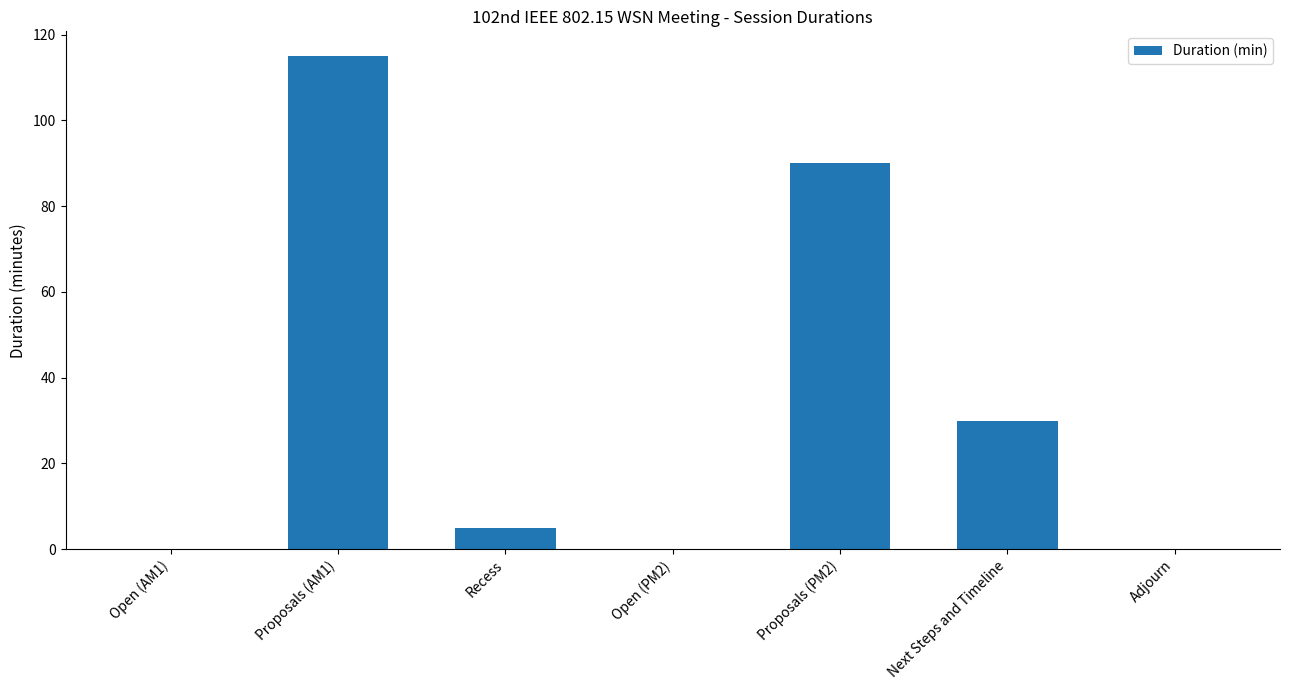

How many distinct data groups are displayed?

1